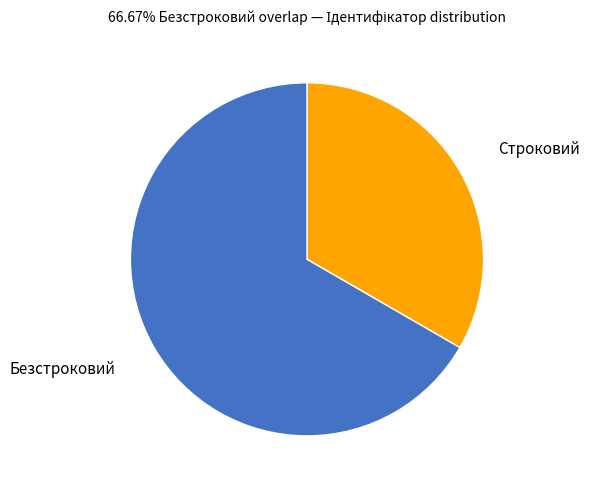

Which has a higher value, Безстроковий or Строковий?

Безстроковий